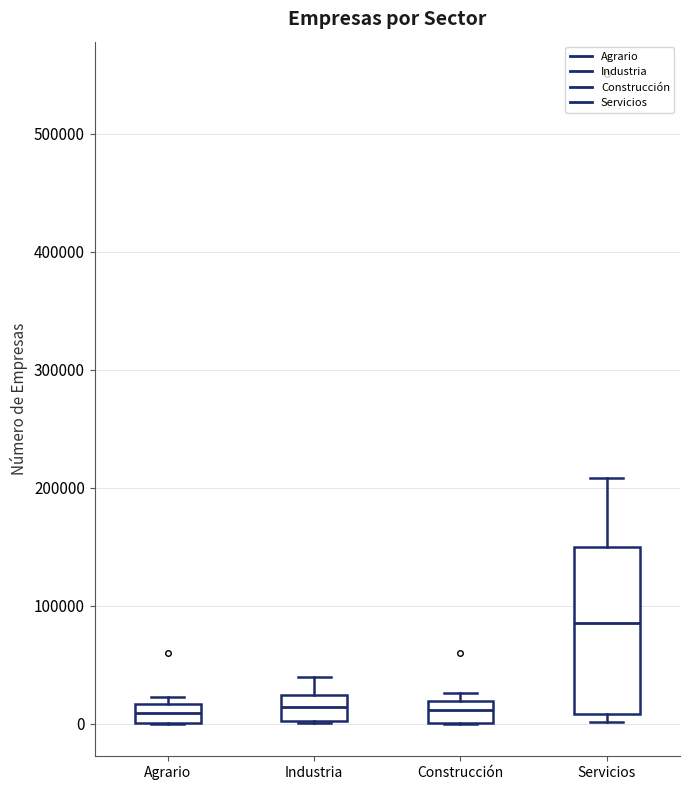

Which box is the tallest, from its lower edge to its upper edge?

Servicios